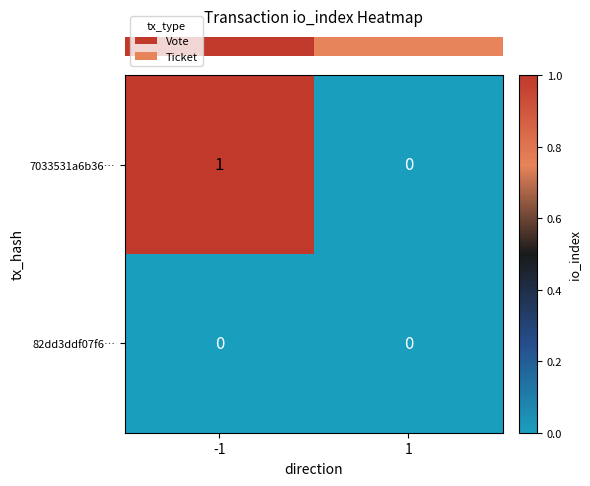

The value of 7033531a6b36… at -1 is 0. True or false?

False